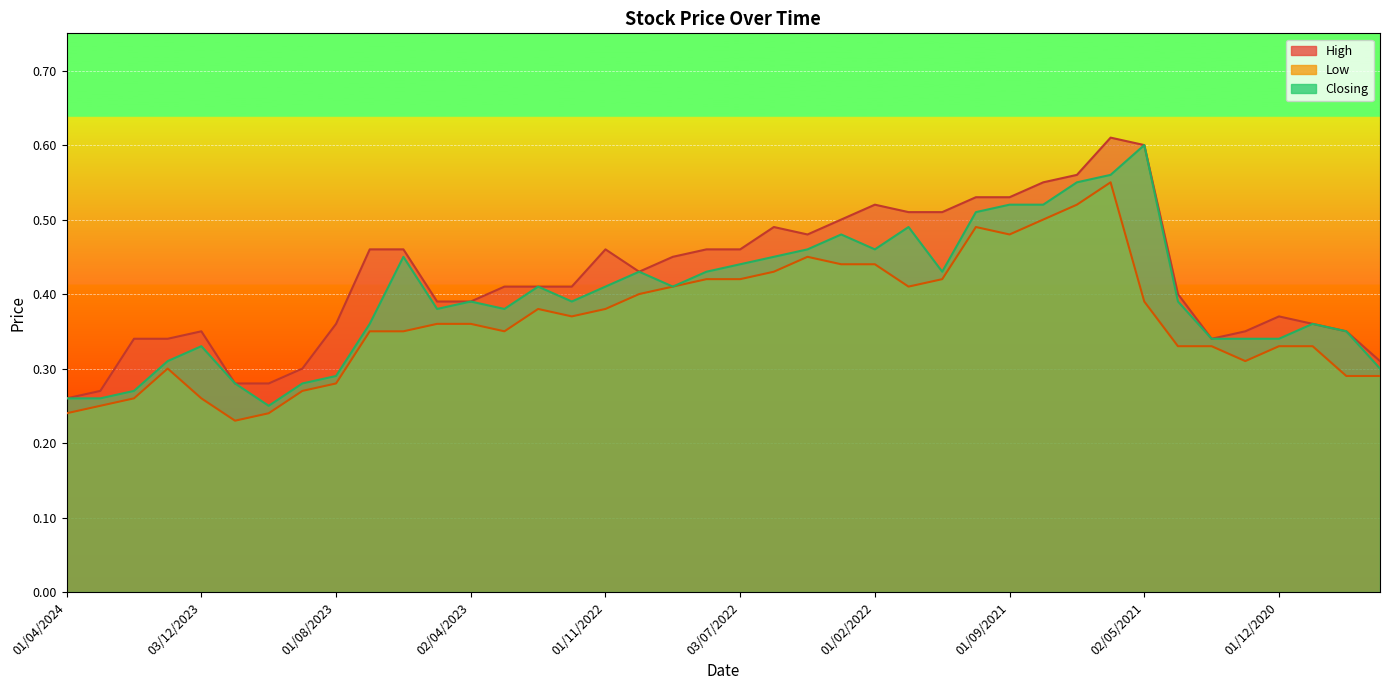

True or false: Closing and High cross at least once.

False